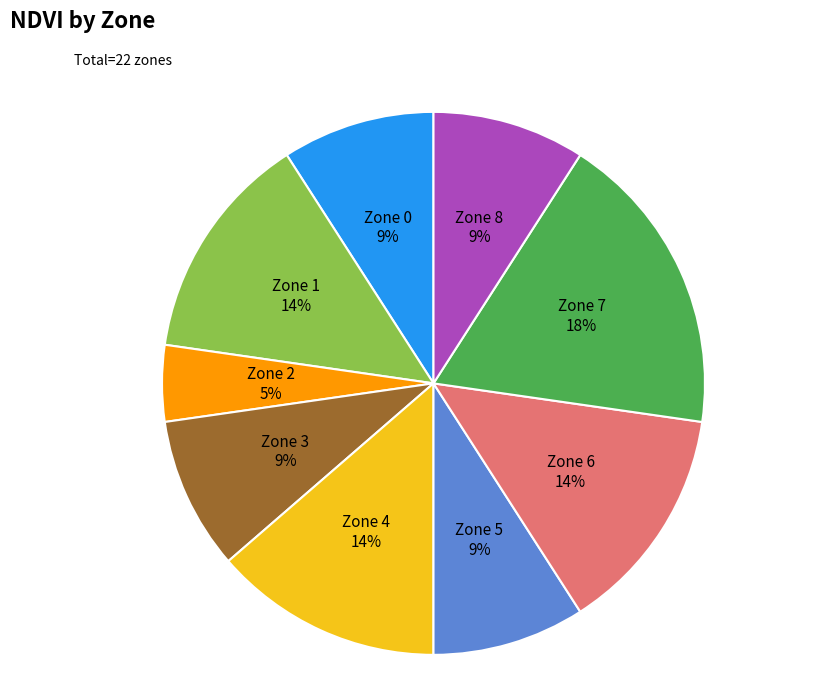

Which slice is the largest?

Zone 7